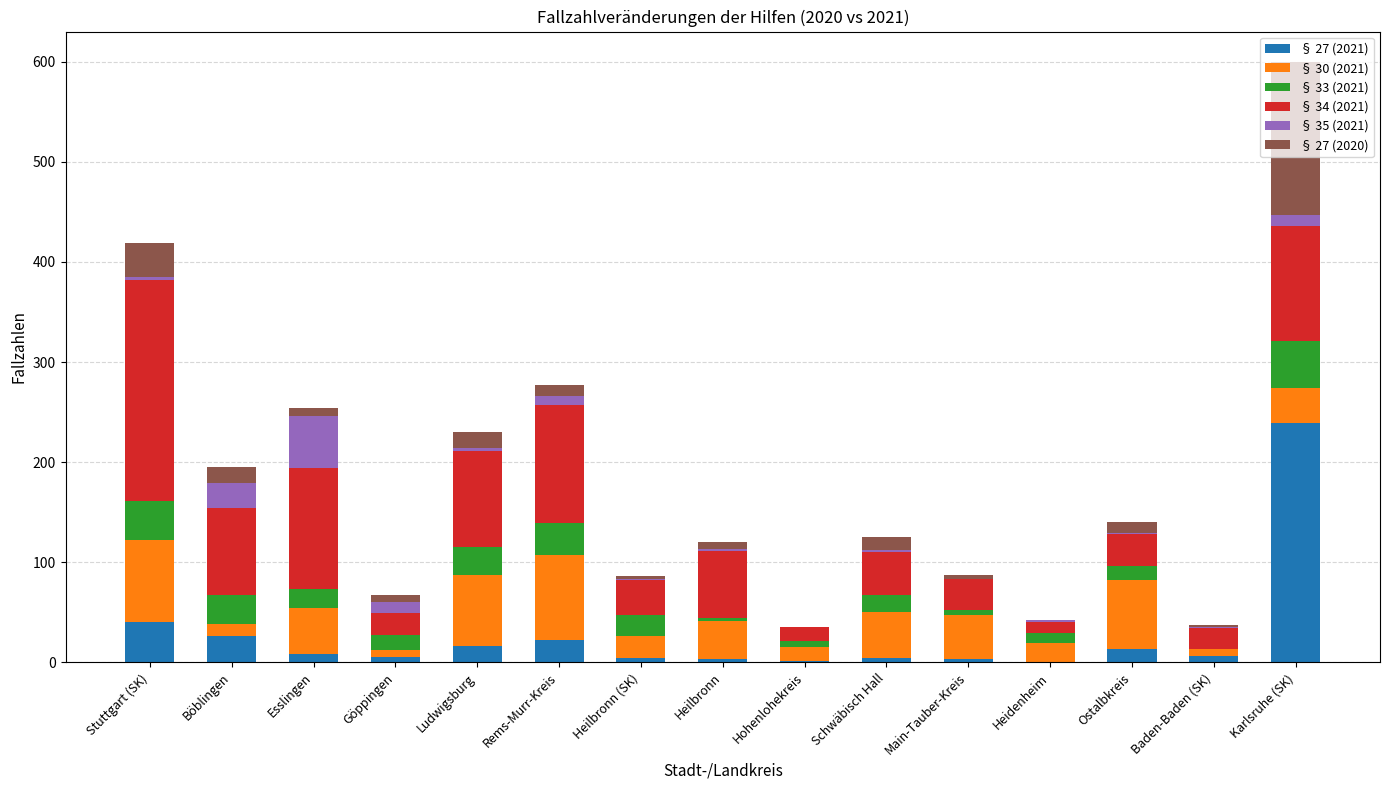

At which category is the sum across all series the highest?

Karlsruhe (SK)